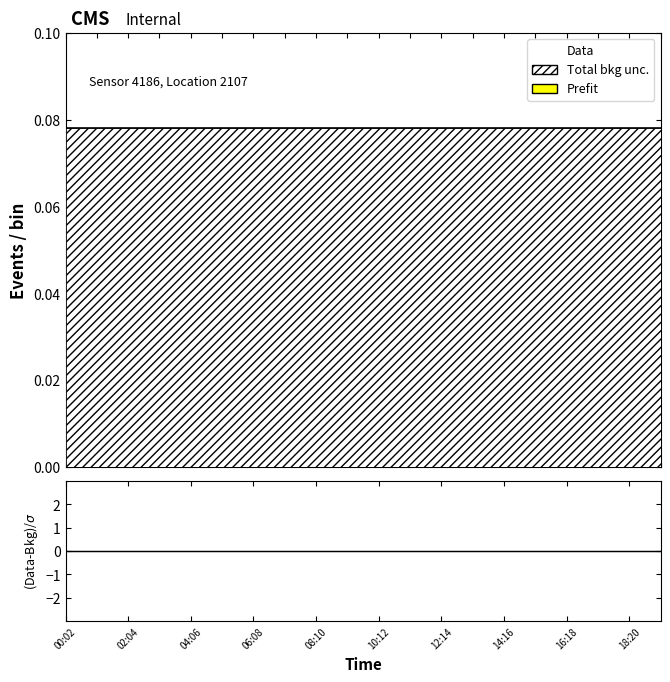

True or false: Data has more than 0 interior local peaks.

False